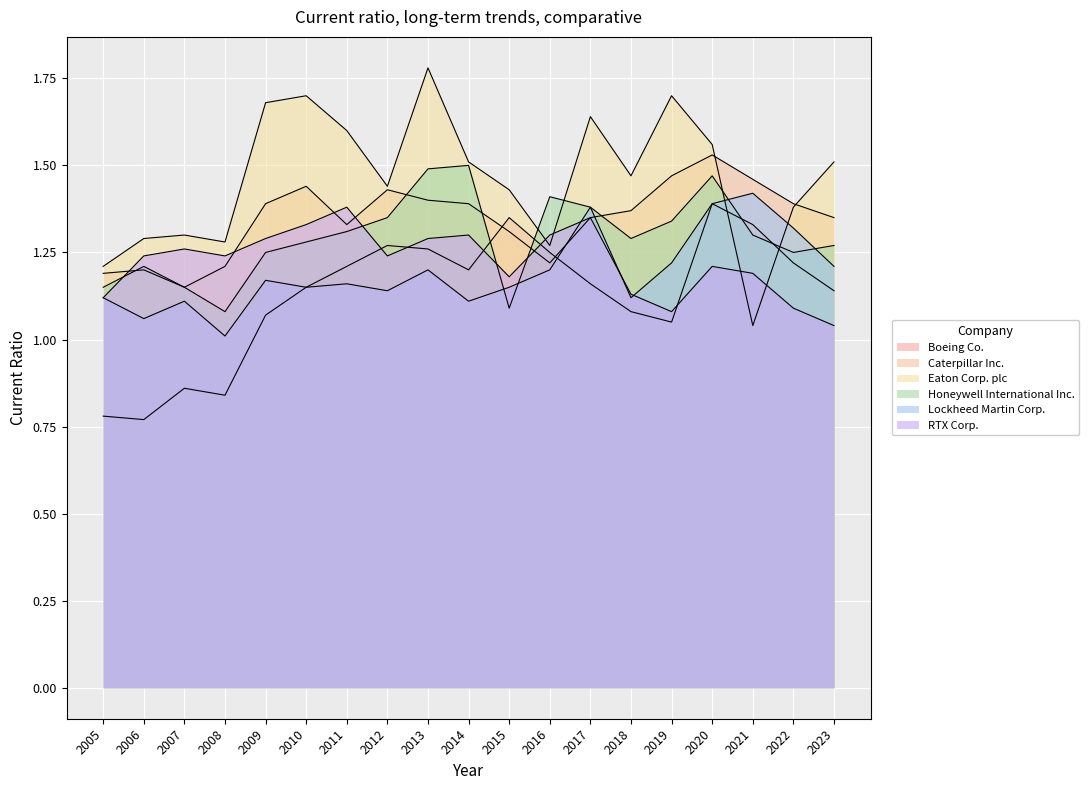

At how many categories does at least one series exceed 1?

19